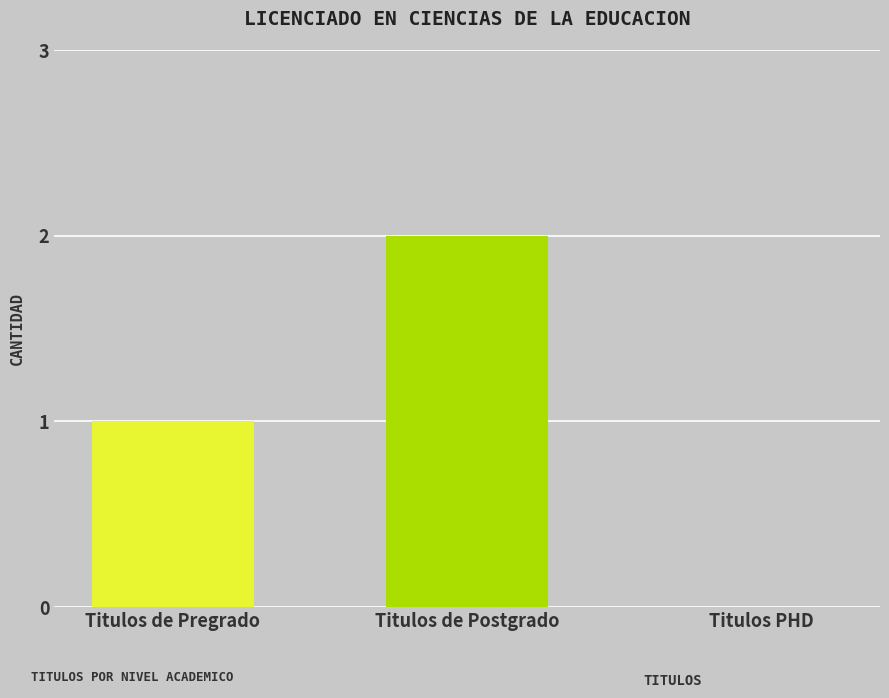

Which has a higher value, Titulos de Pregrado or Titulos PHD?

Titulos de Pregrado